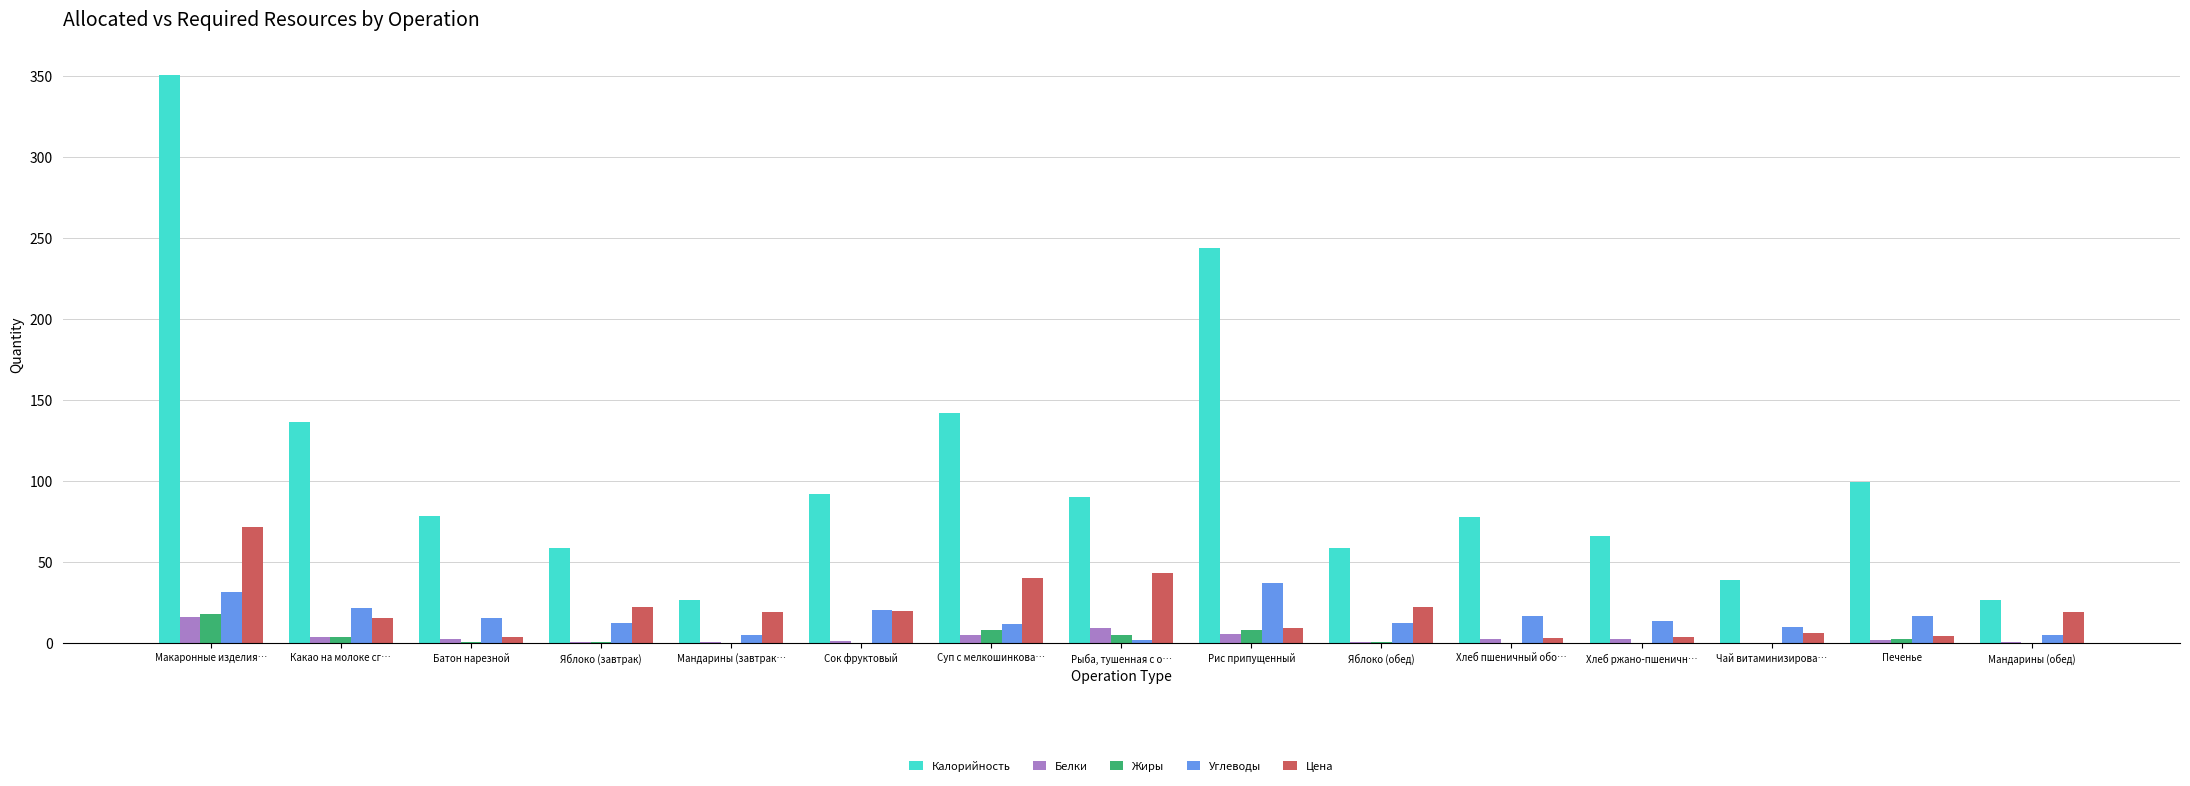

Are the bars horizontal?

No